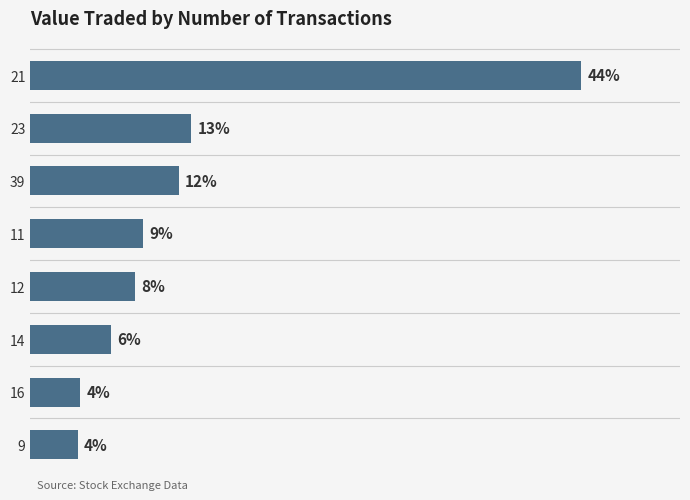

Are the bars horizontal?

Yes